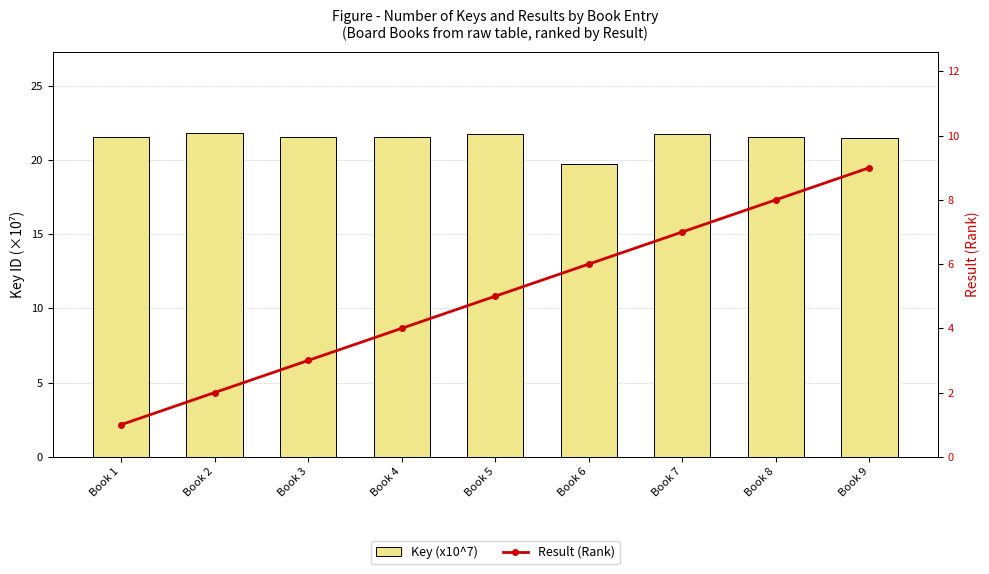

What are all the series names shown in the legend?

Key (x10^7), Result (Rank)